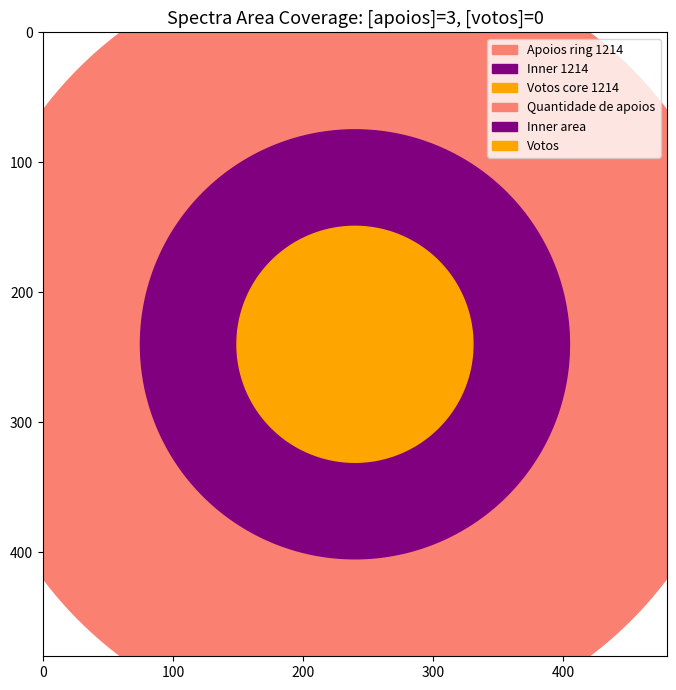

Reading left to right, what are all the values shown in this chart?

Quantidade de apoios: 3	3	3
Votos: 0	0	0